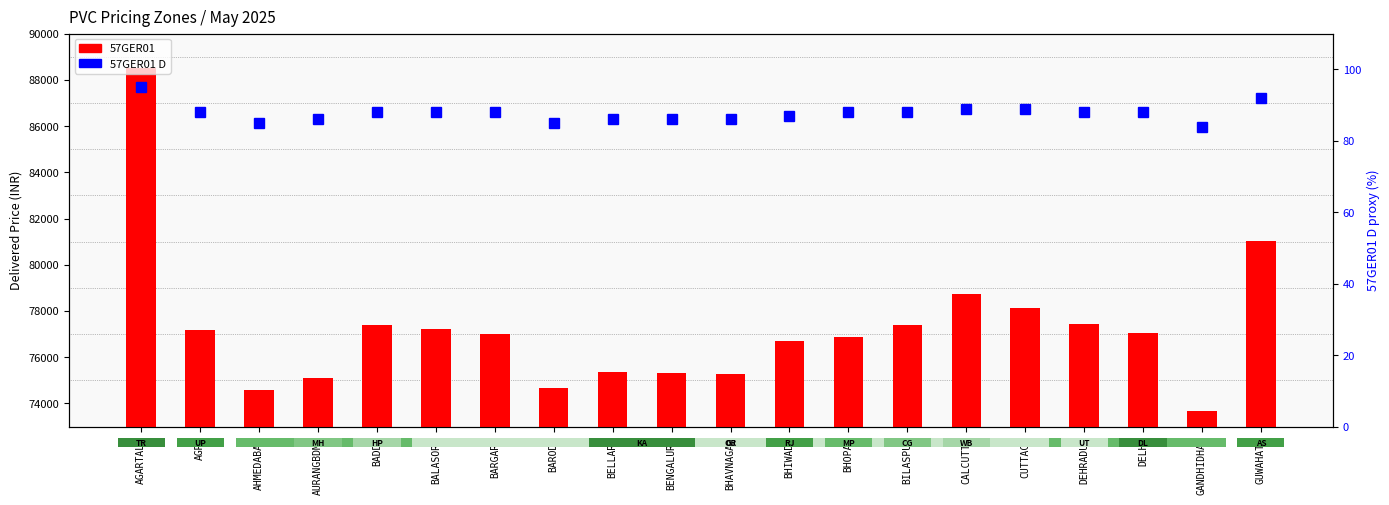

The value of 57GER01 D (percentile proxy) at AURANGBDMH is 151. True or false?

False